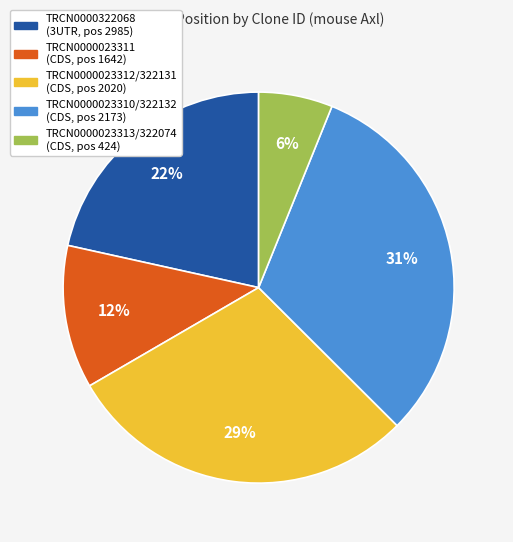

Is there any slice that represents more than half of the pie?

No